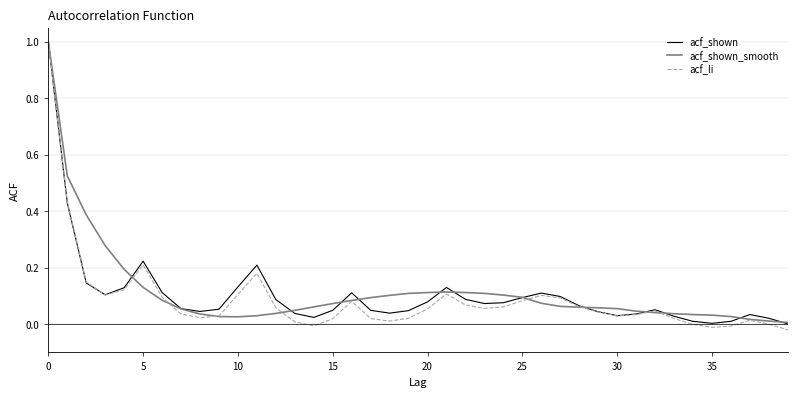

What is the greatest value displayed?

1.0